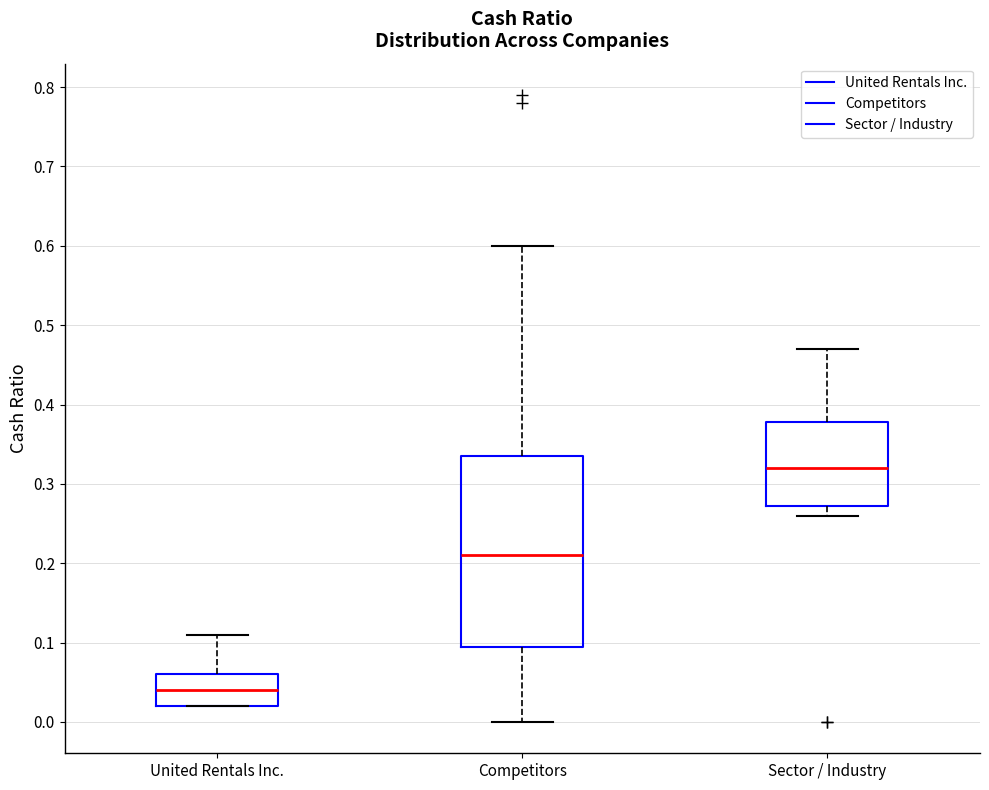

Which box's median line is the lowest?

United Rentals Inc.